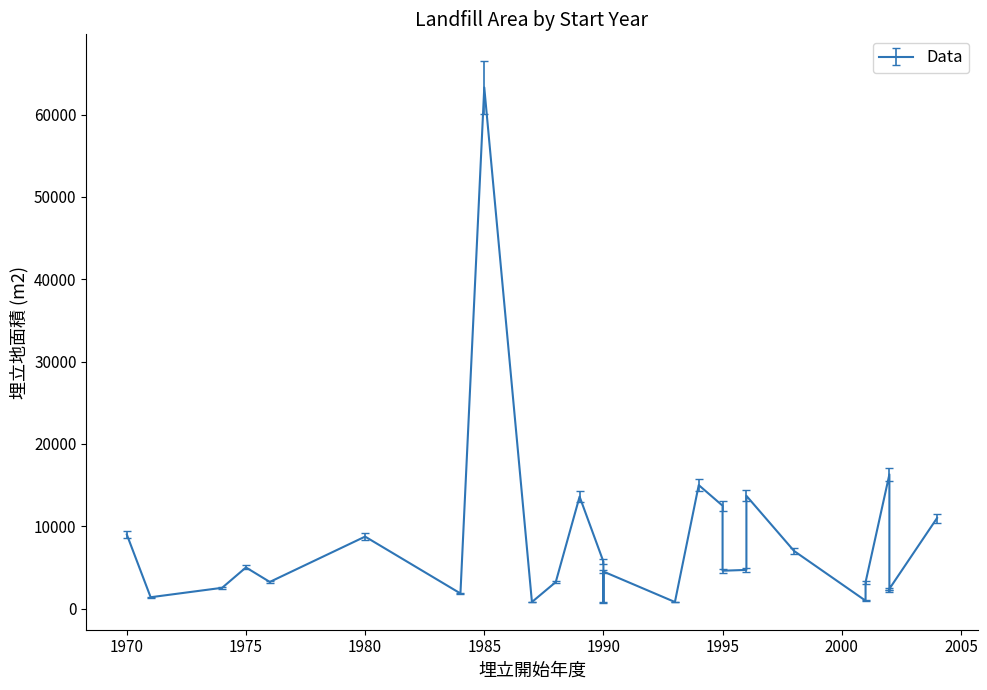

The value at 1971 is 715. True or false?

False